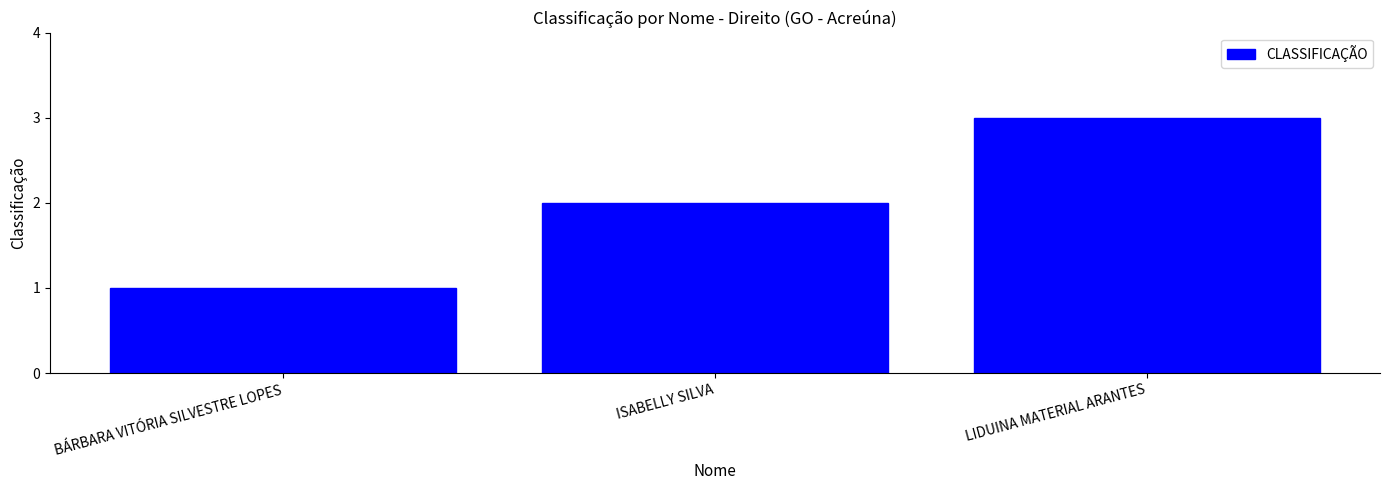

What is the greatest value displayed?

3